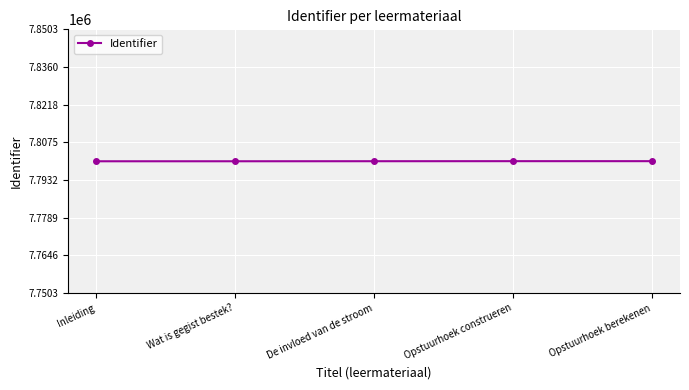

What is the ratio of the value at Inleiding to the value at De invloed van de stroom?

1.0